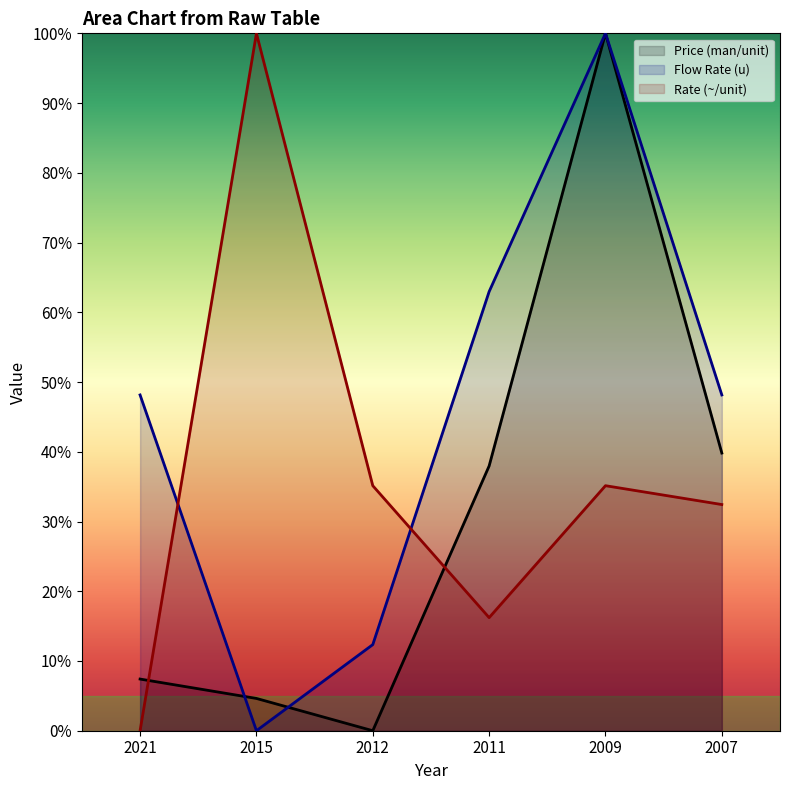

What value does the Rate (~/unit) series have at 2015?

100.0